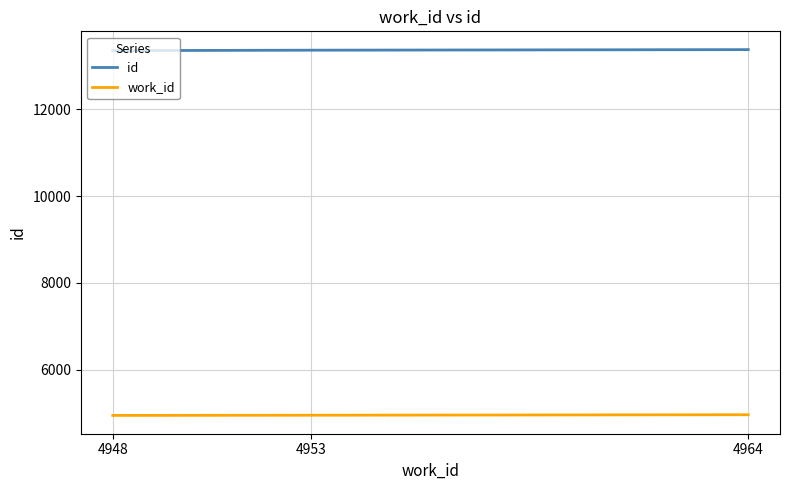

How many lines are shown in the chart?

2